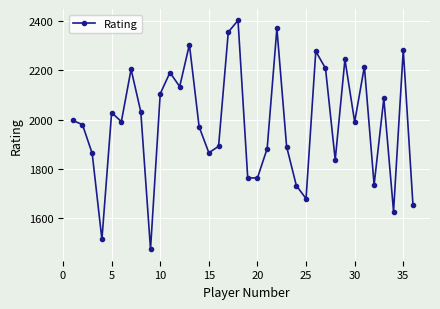

What is the value of the 3rd point from the left?

1863